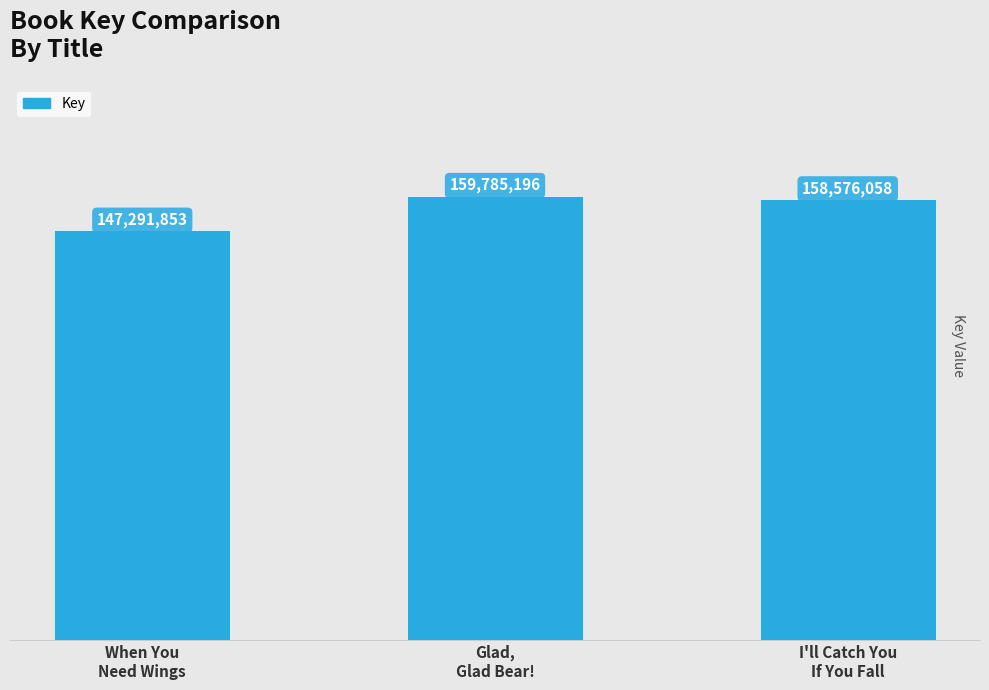

What is the sum of the values at I'll Catch You
If You Fall and Glad,
Glad Bear!?

318361254